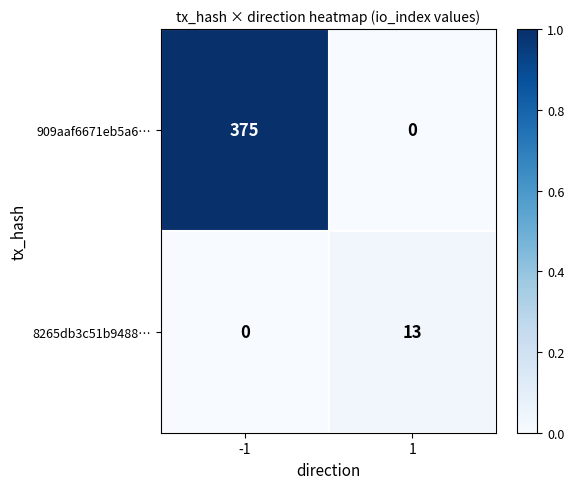

Rank the series by their maximum value, from highest to lowest.

909aaf6671eb5a6…, 8265db3c51b9488…